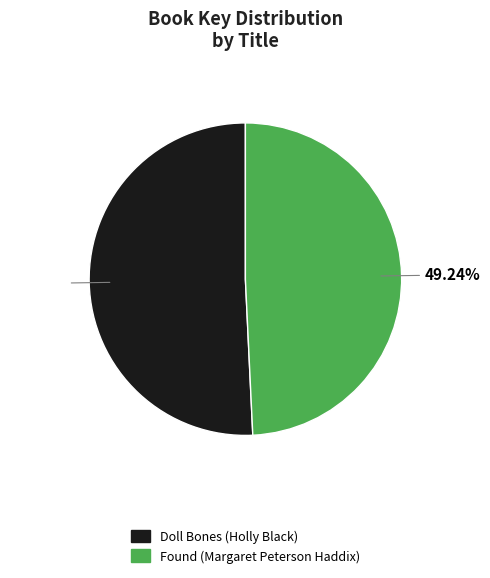

Rank the categories by value from lowest to highest.

Found (Margaret Peterson Haddix), Doll Bones (Holly Black)